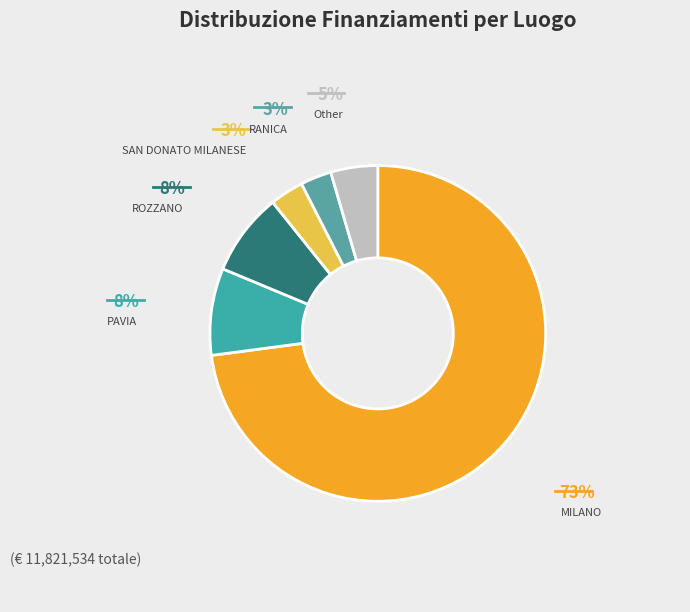

To the nearest percent, what is the difference between the largest and smallest slice percentages?

70%